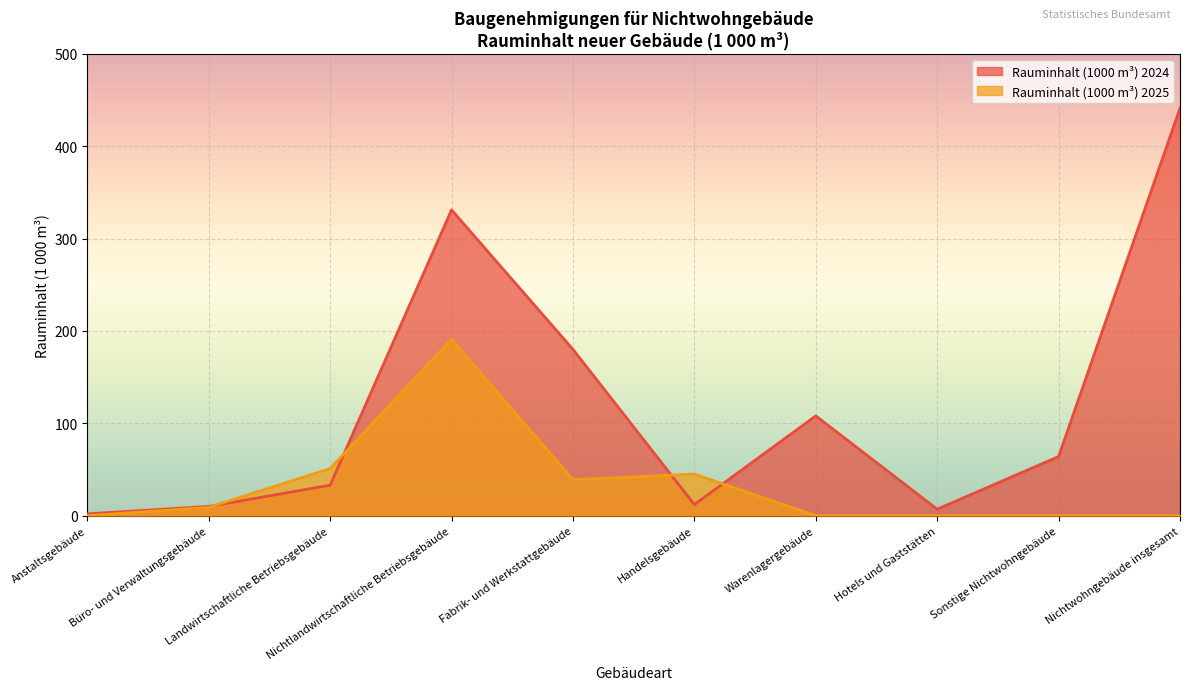

The value of Rauminhalt (1000 m³) 2024 at Landwirtschaftliche Betriebsgebäude is 33. True or false?

True